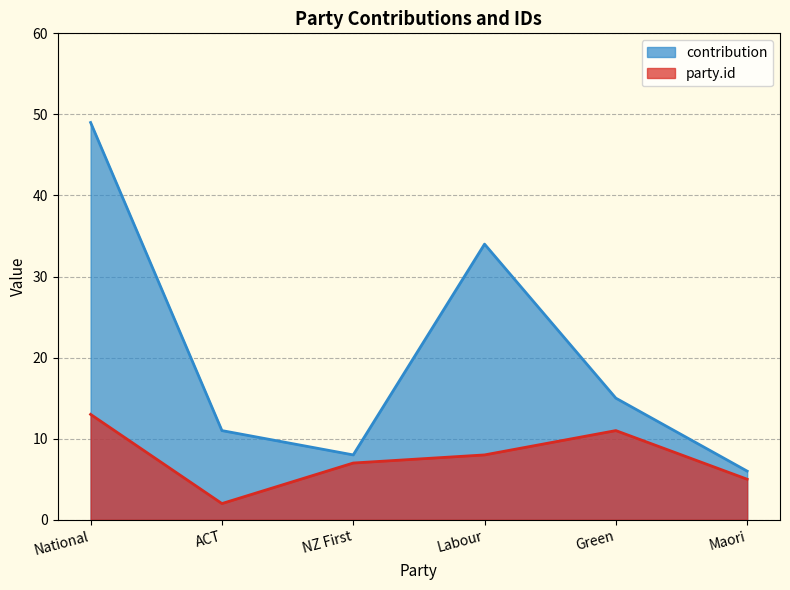

Reading right to left, what are all the values shown in this chart?

contribution: Maori=6	Green=15	Labour=34	NZ First=8	ACT=11	National=49
party.id: Maori=5	Green=11	Labour=8	NZ First=7	ACT=2	National=13